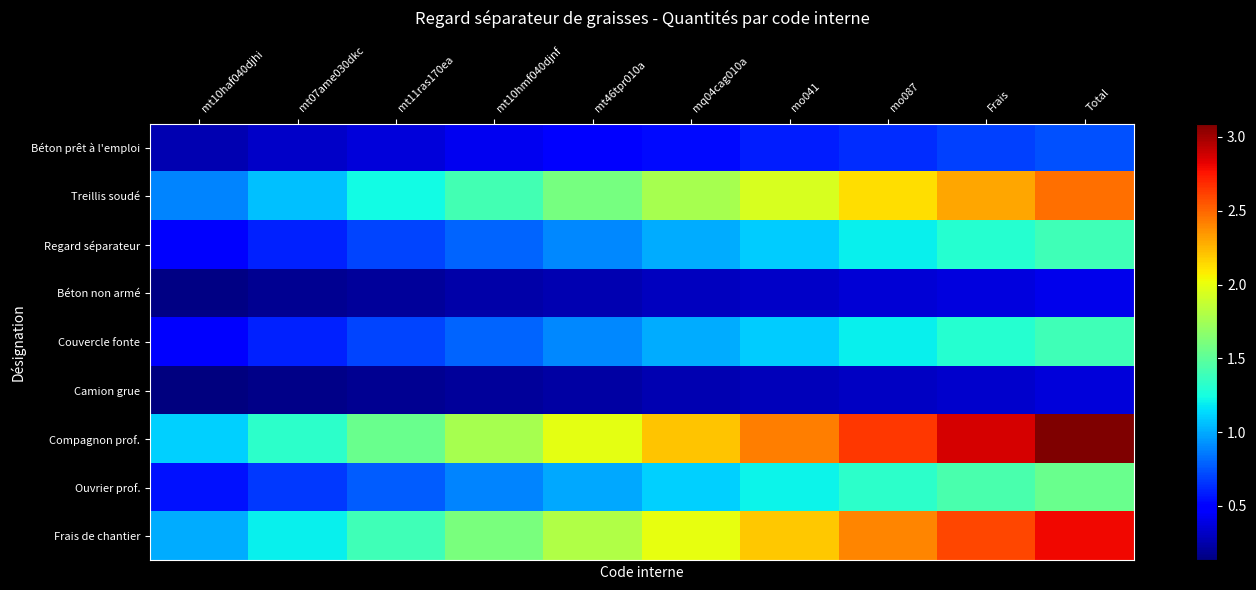

Which category has the highest value across all series?

Total